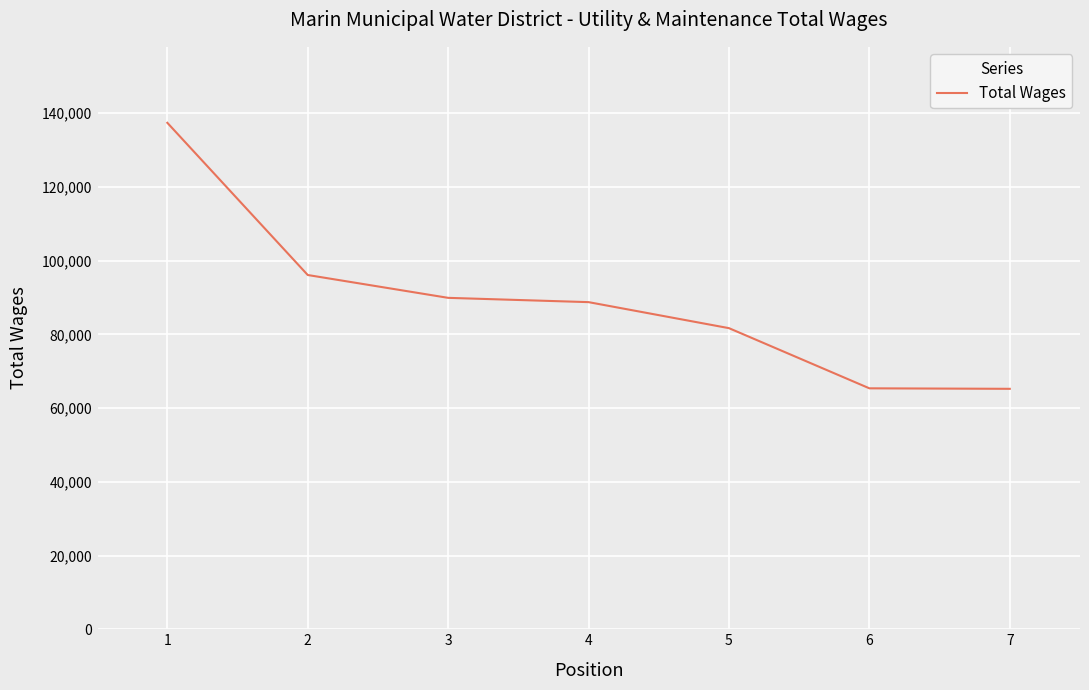

What is the change in value from 5 to 6?

-16324